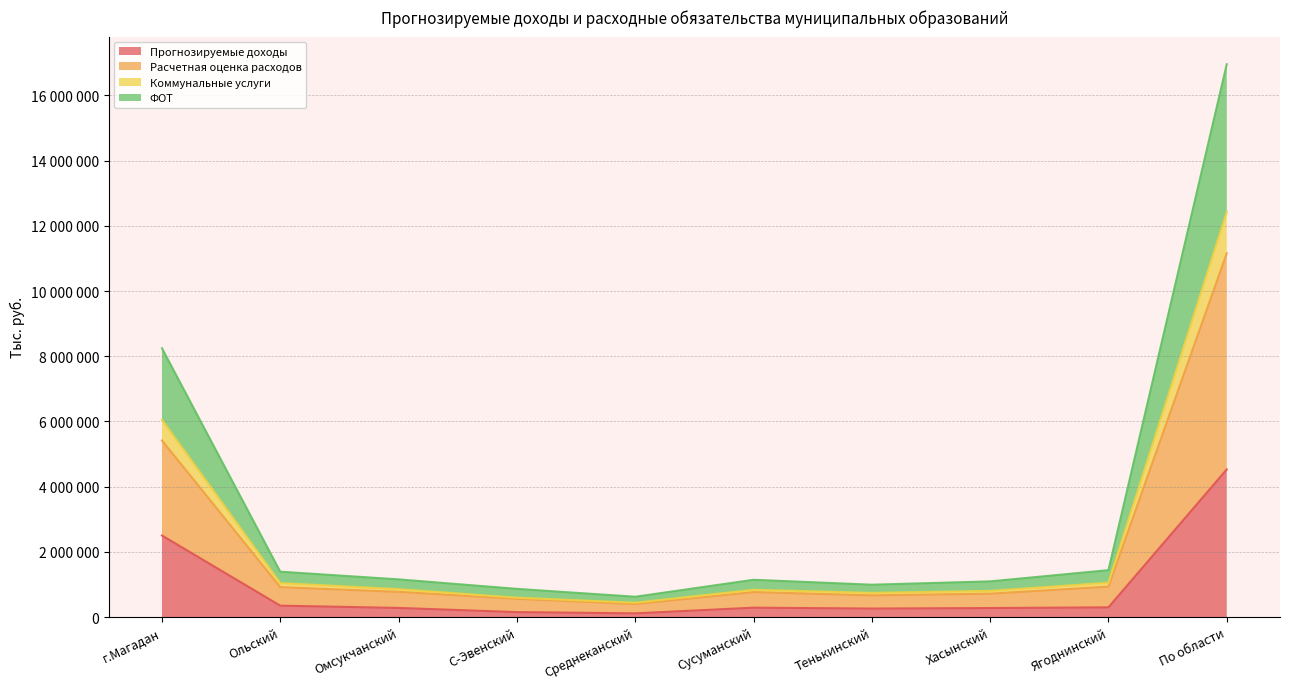

Reading left to right, what are all the values shown in this chart?

Прогнозируемые доходы: г.Магадан=2502272.0	Ольский=350588.9	Омсукчанский=281158.2	С-Эвенский=153217.5	Среднеканский=114448.8	Сусуманский=288982.2	Тенькинский=262203.7	Хасынский=277659.6	Ягоднинский=299235.3	По области=4529766.2
Расчетная оценка расходов: г.Магадан=5417778.0	Ольский=918601.4	Омсукчанский=774258.6	С-Эвенский=560984.7	Среднеканский=400149.1	Сусуманский=766637.8	Тенькинский=666568.2	Хасынский=717966.3	Ягоднинский=934616.0	По области=11157560.1
Коммунальные услуги: г.Магадан=6051425.0	Ольский=1044435.8	Омсукчанский=857856.1	С-Эвенский=594607.6	Среднеканский=440895.4	Сусуманский=837801.7	Тенькинский=743639.5	Хасынский=804298.4	Ягоднинский=1054562.5	По области=12429522.0
ФОТ: г.Магадан=8247242.0	Ольский=1392609.9	Омсукчанский=1156526.5	С-Эвенский=865505.6	Среднеканский=623593.4	Сусуманский=1144106.0	Тенькинский=993215.1	Хасынский=1095083.6	Ягоднинский=1439799.9	По области=16957682.0